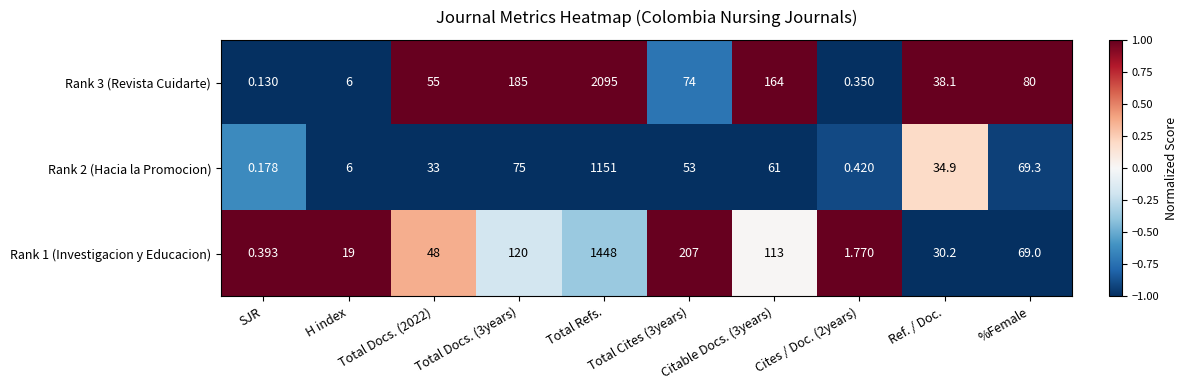

Which category has the lowest value in the Rank 1 (Investigacion y Educacion) series?

SJR